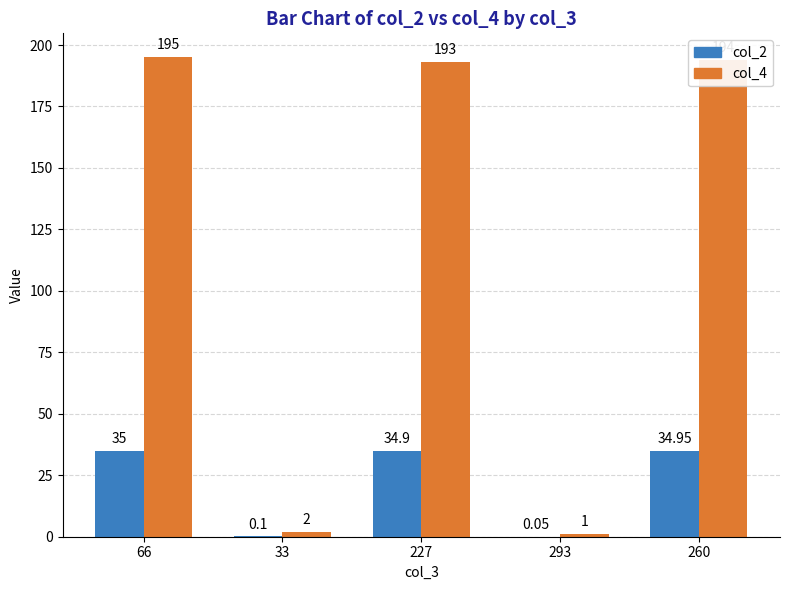

True or false: col_2 has a value of 24.2 at 66.

False